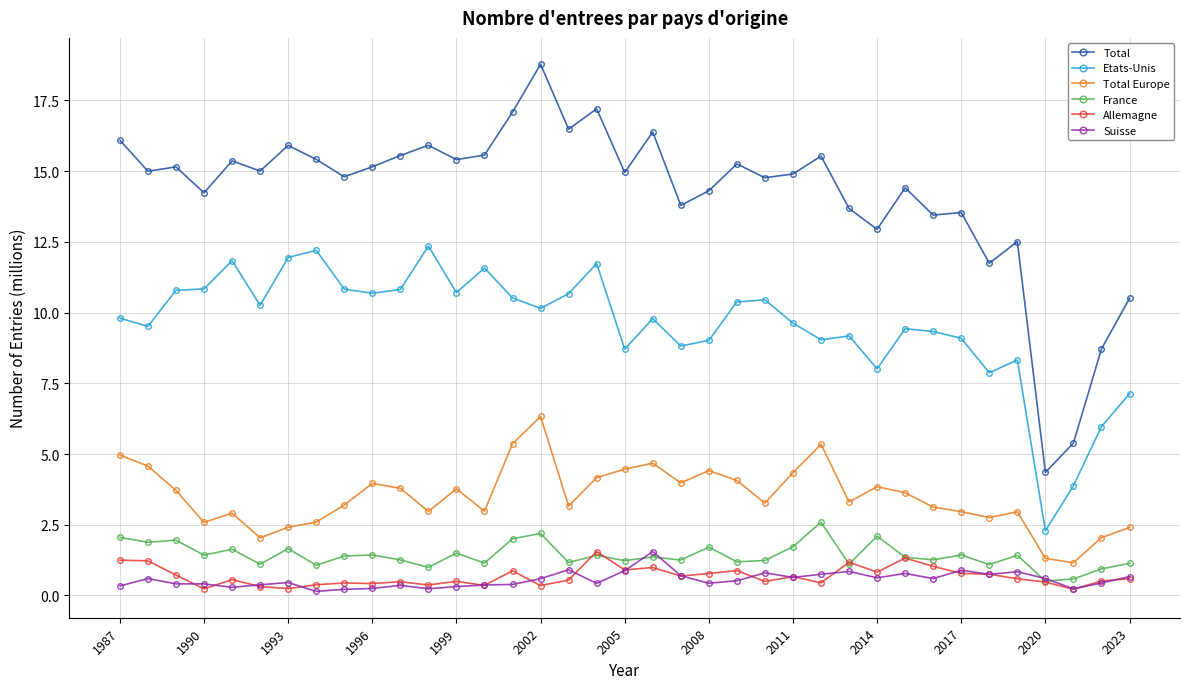

Does the chart display data point markers on the line(s)?

Yes